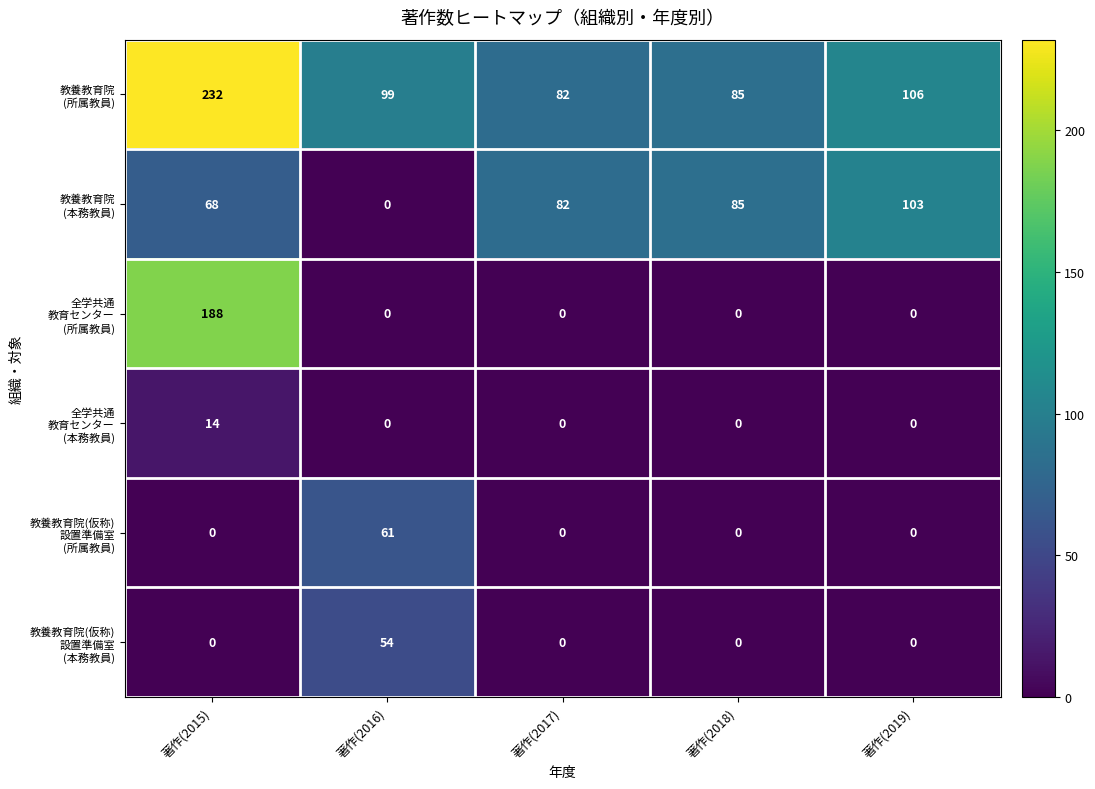

What is the difference between the highest and lowest values at 著作(2016)?

99